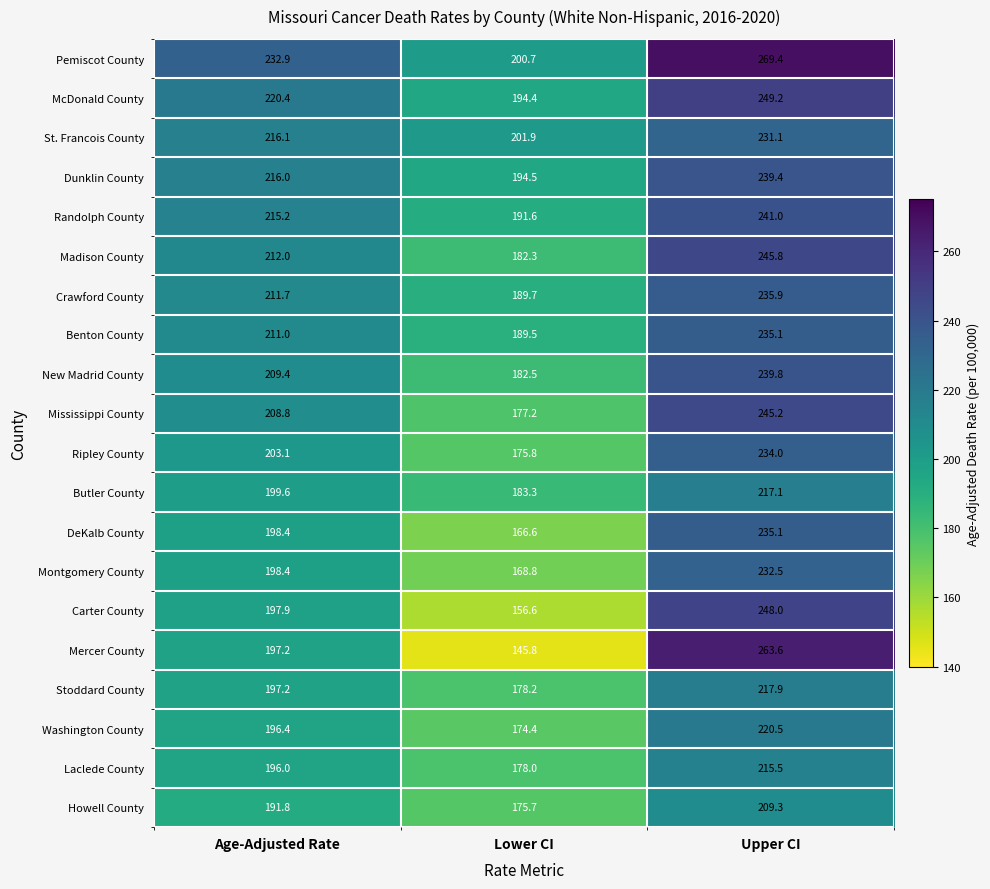

The Pemiscot County series shows 408.5 at Upper CI. True or false?

False